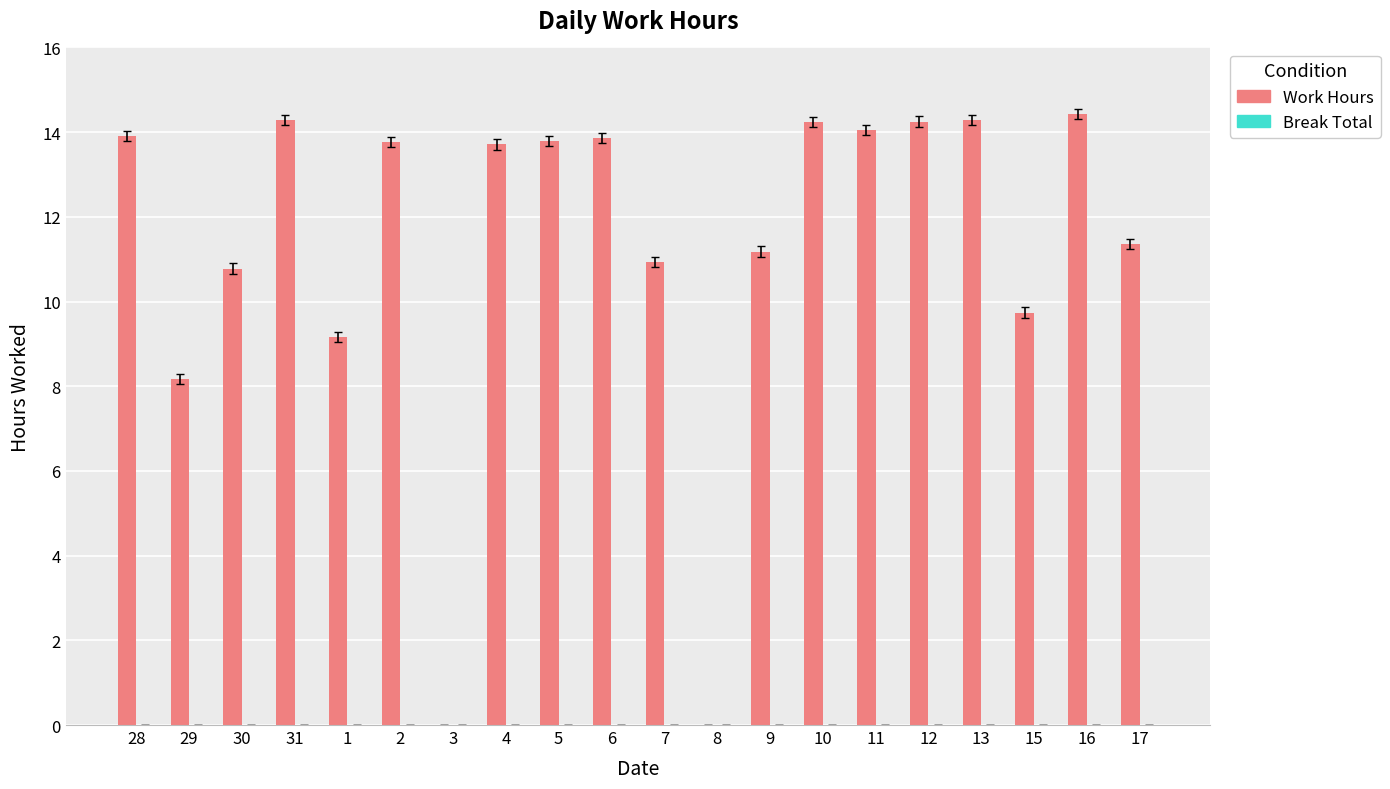

At which label does the data first exceed 13?

28